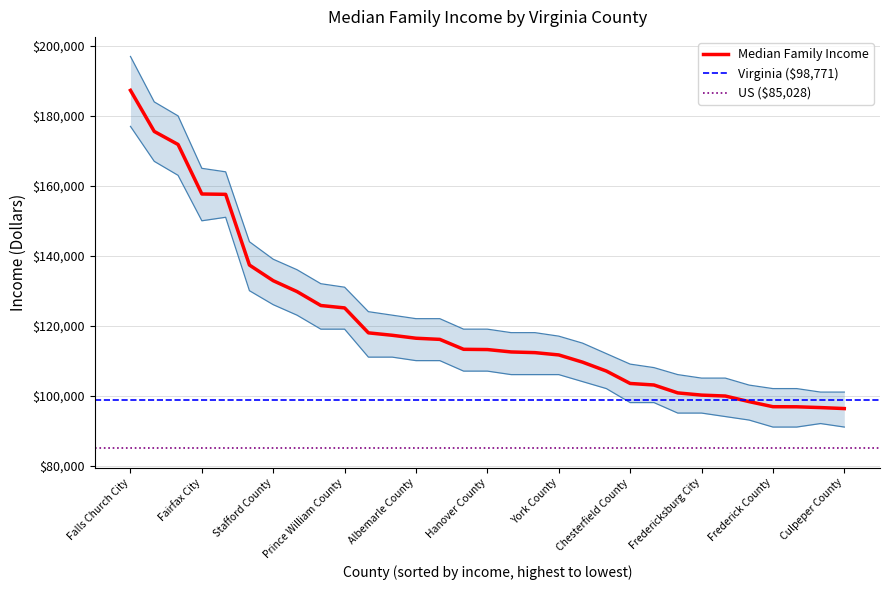

True or false: the data has more than 0 interior local peaks.

False